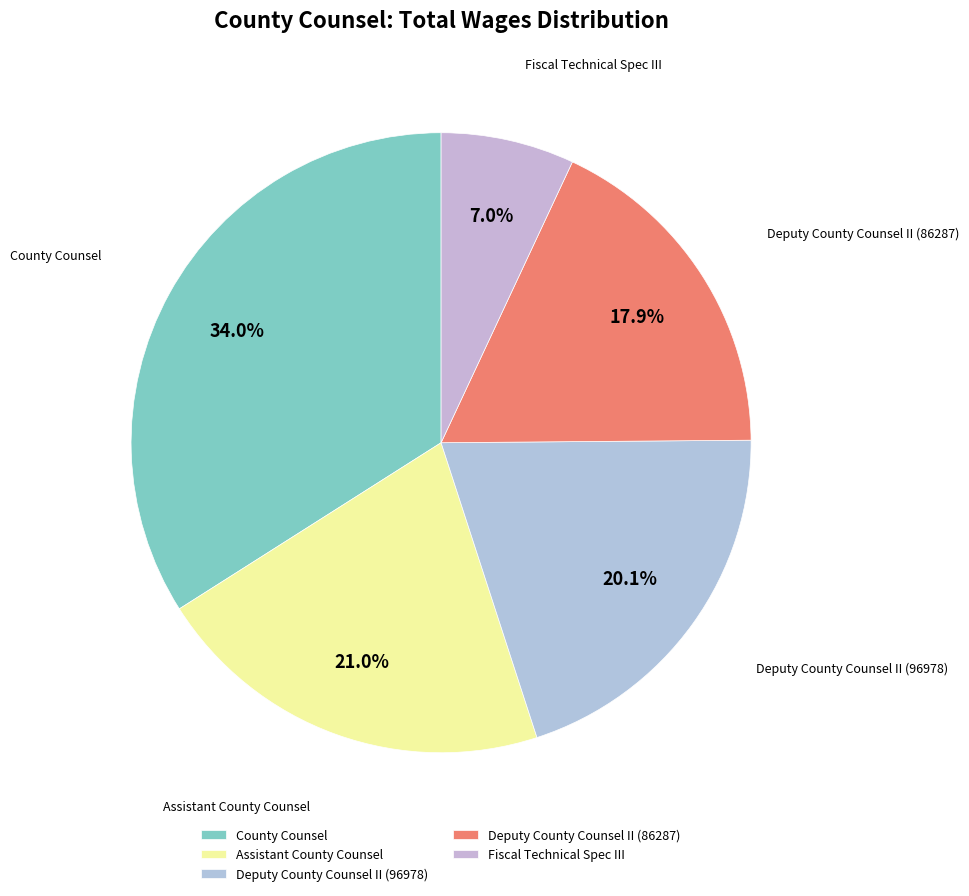

Which category has the smallest portion of the pie?

Fiscal Technical Spec III